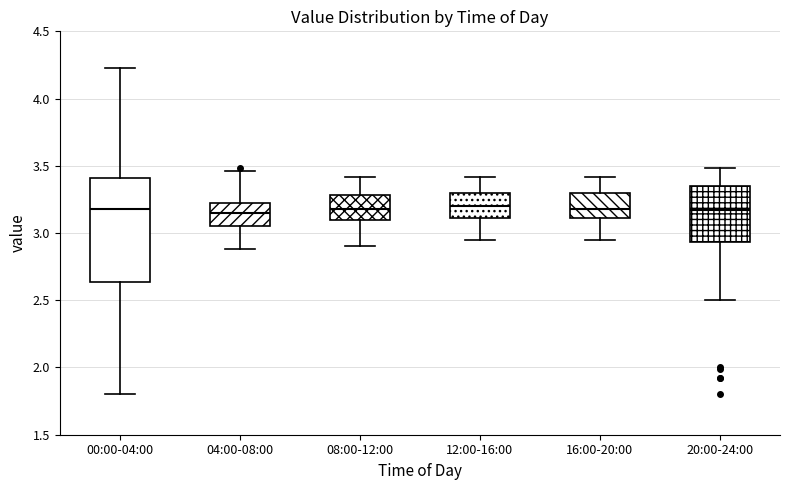

Which box is the tallest, from its lower edge to its upper edge?

00:00-04:00